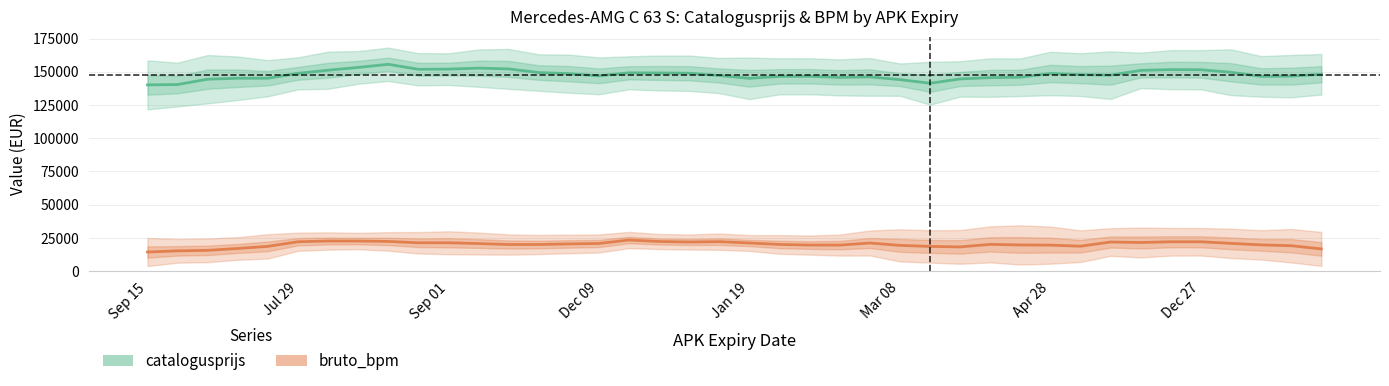

At which category does the chart reach its minimum across all series?

Sep 15